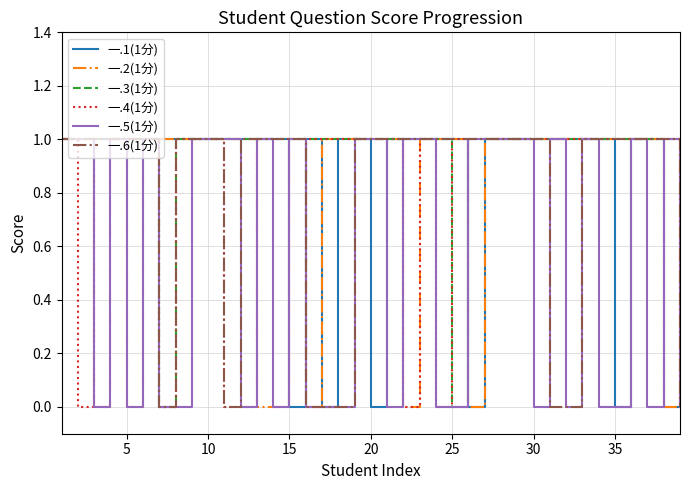

What are all the series names shown in the legend?

一.1(1分), 一.2(1分), 一.3(1分), 一.4(1分), 一.5(1分), 一.6(1分)